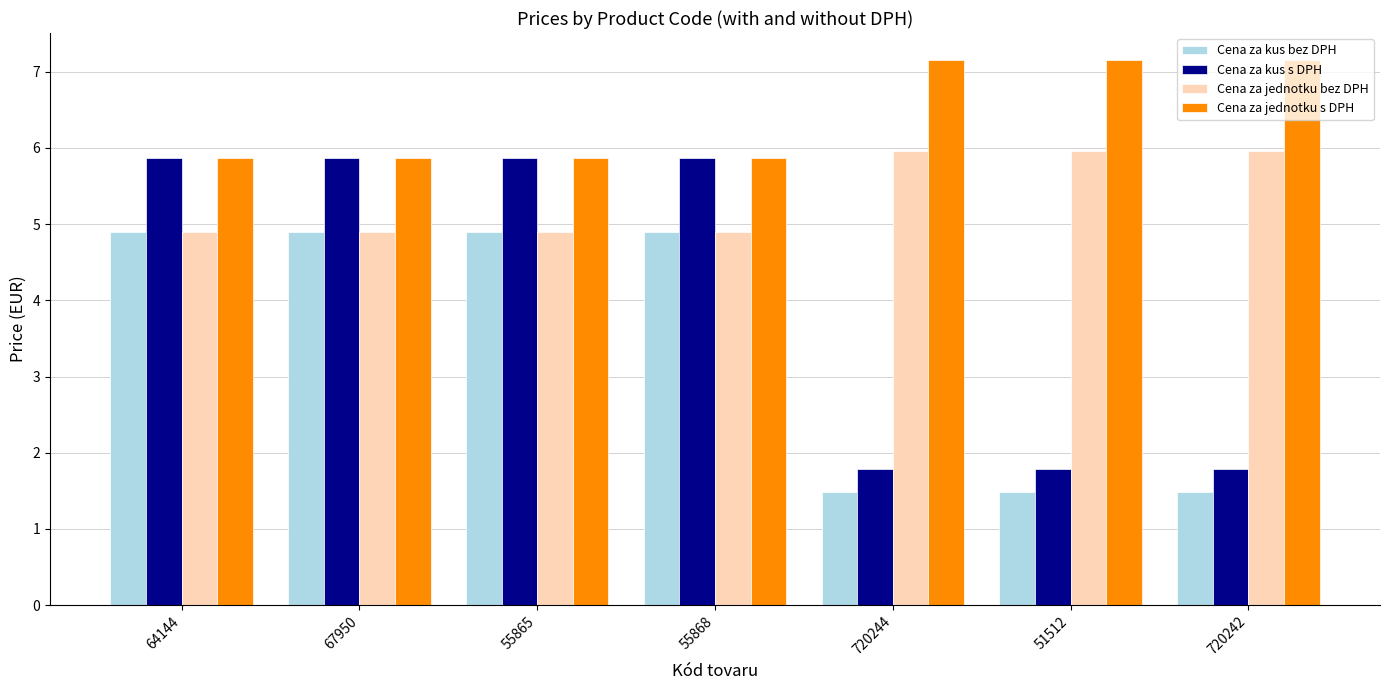

Are the bars horizontal?

No